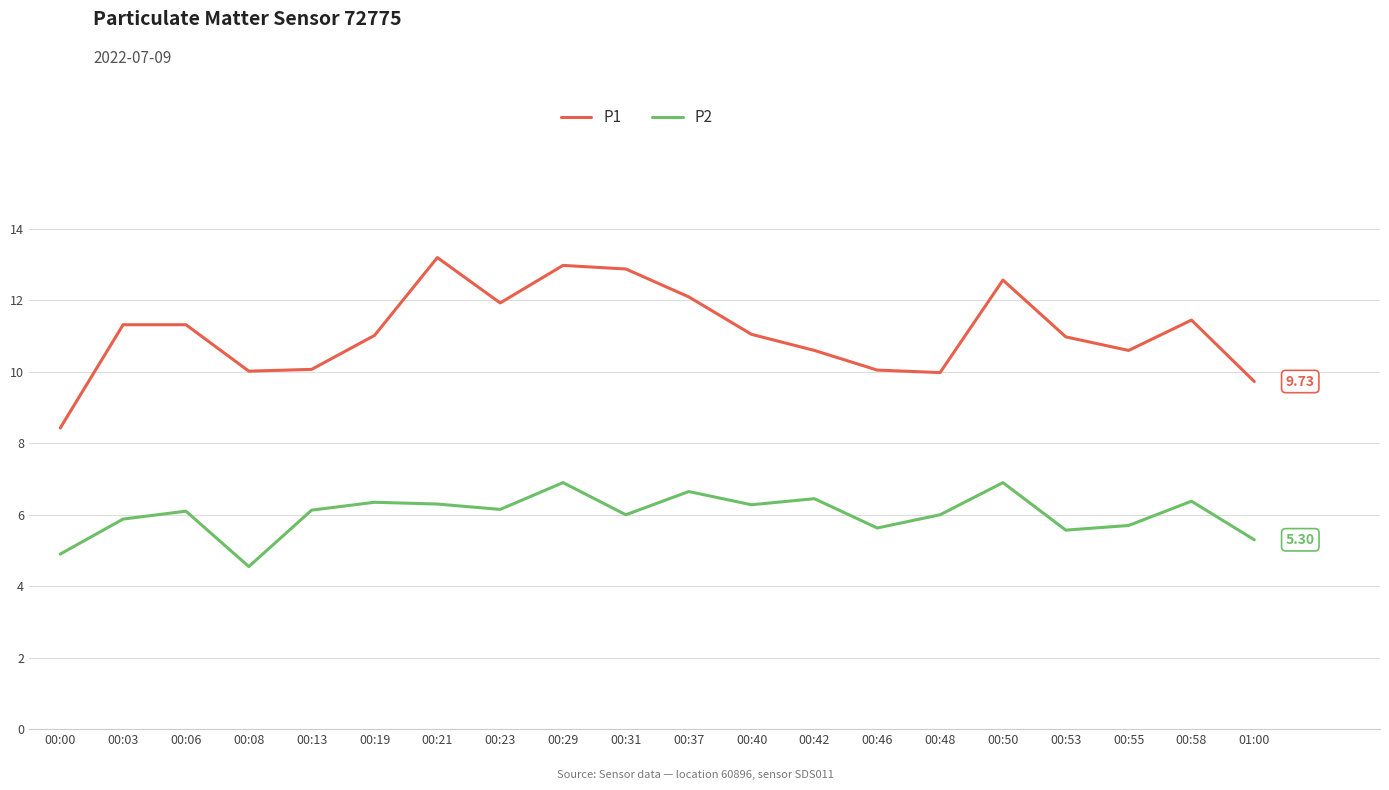

What is the difference between the maximum and second lowest values in the P2 series?

2.0